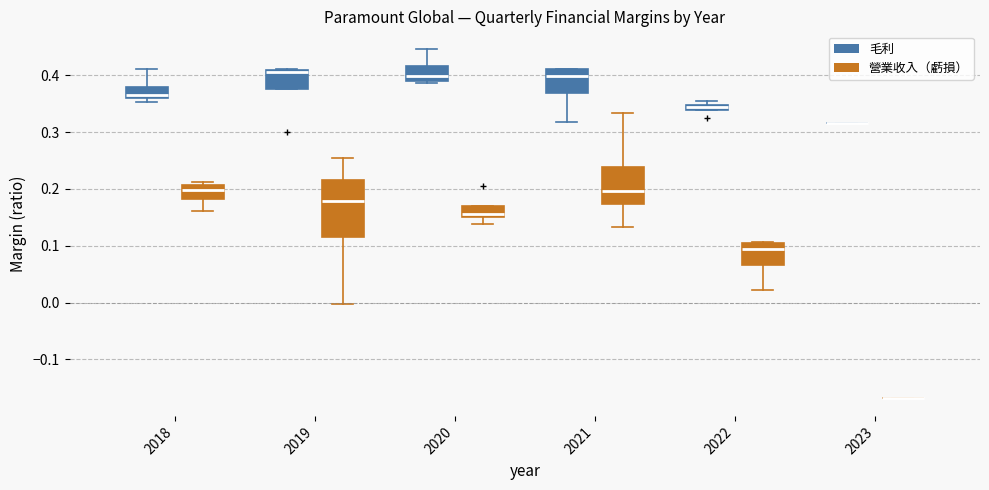

Where is the upper edge of the box for 2018 (毛利) on the y-axis? The values are not printed on the chart, so give them approximately, as read against the axis.

0.38